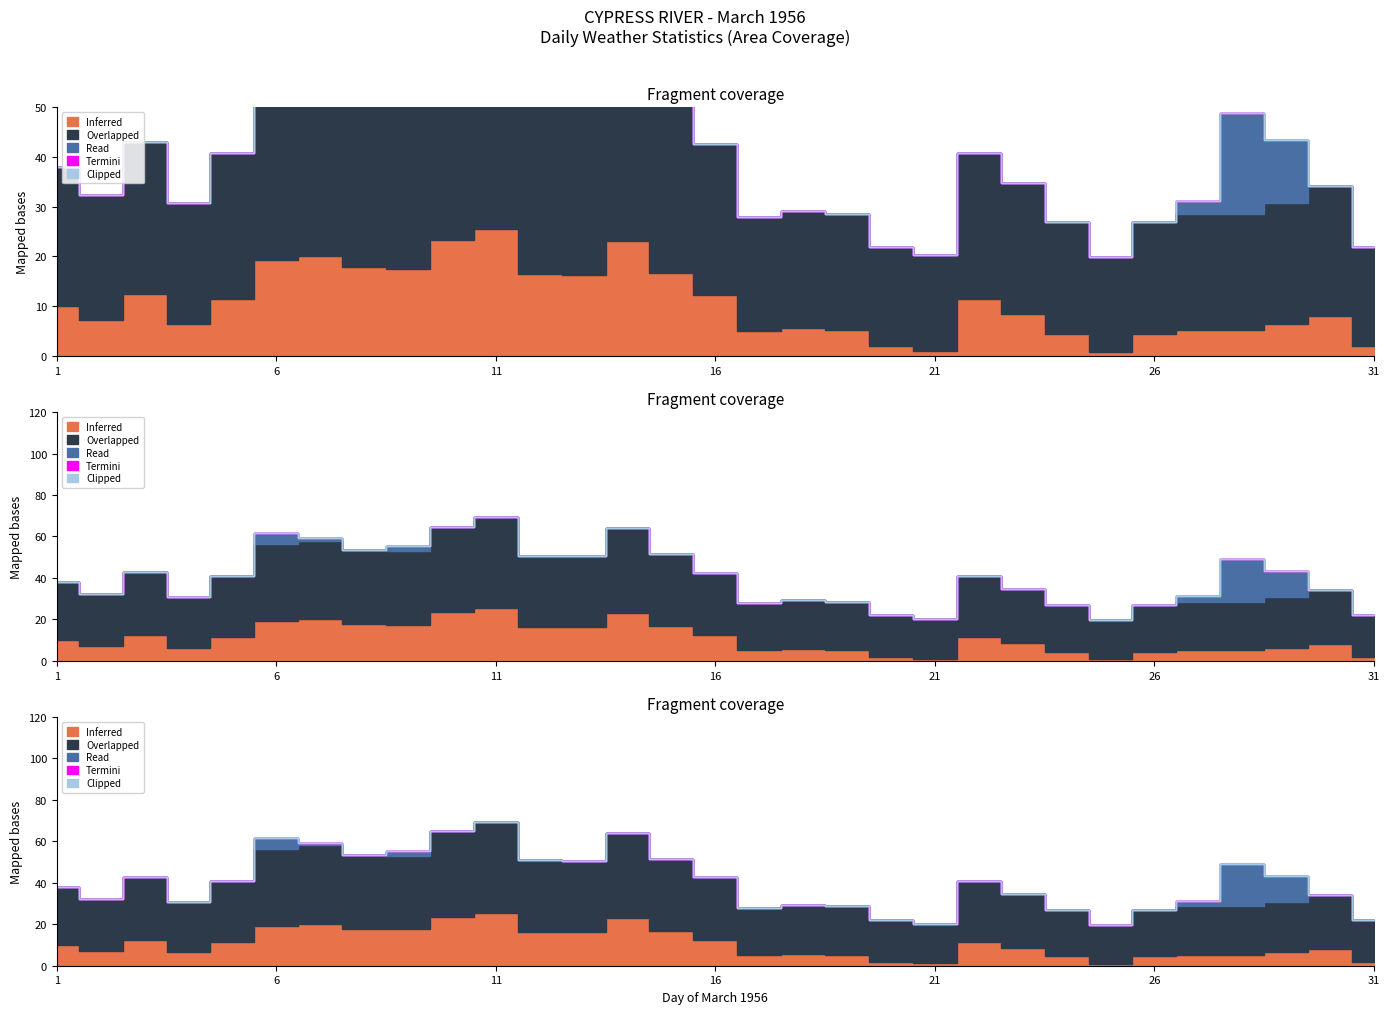

How many lines are shown in the chart?

5